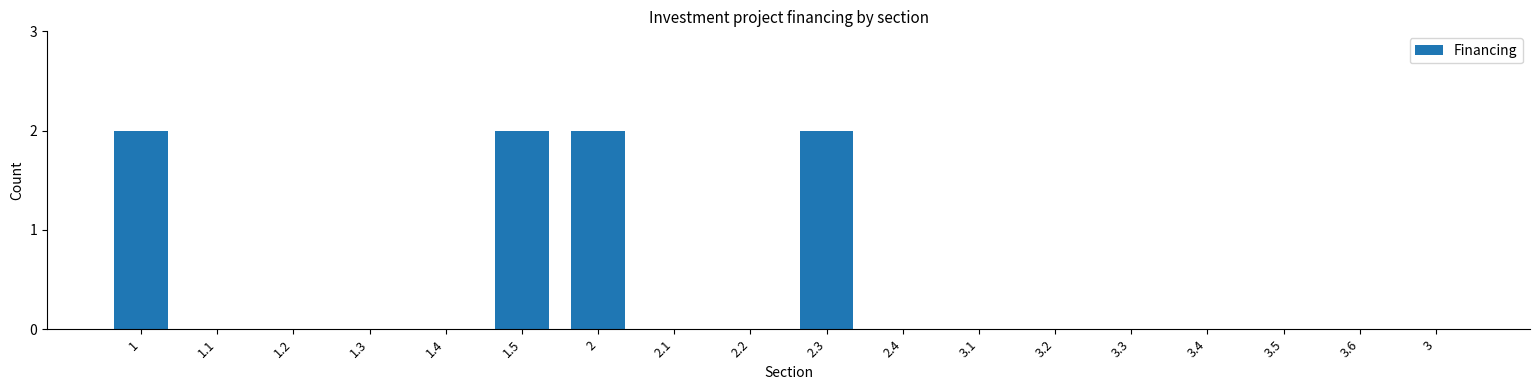

Reading left to right, what are all the values shown in this chart?

1=2	1.1=0	1.2=0	1.3=0	1.4=0	1.5=2	2=2	2.1=0	2.2=0	2.3=2	2.4=0	3.1=0	3.2=0	3.3=0	3.4=0	3.5=0	3.6=0	3=0